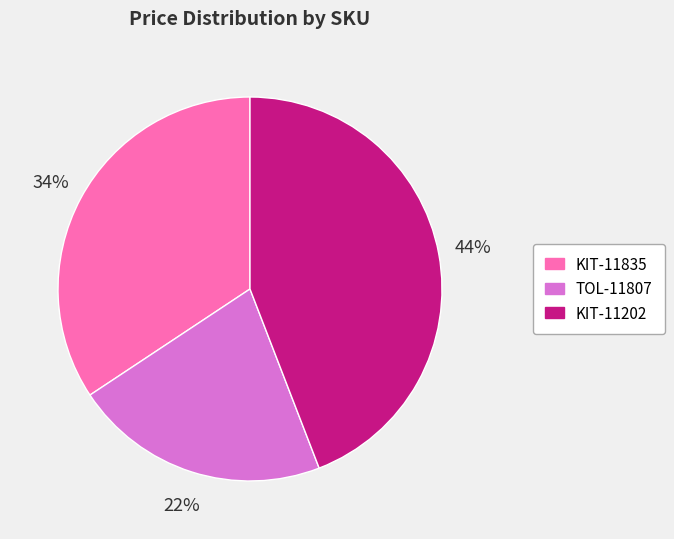

Rank the categories by value from lowest to highest.

TOL-11807, KIT-11835, KIT-11202